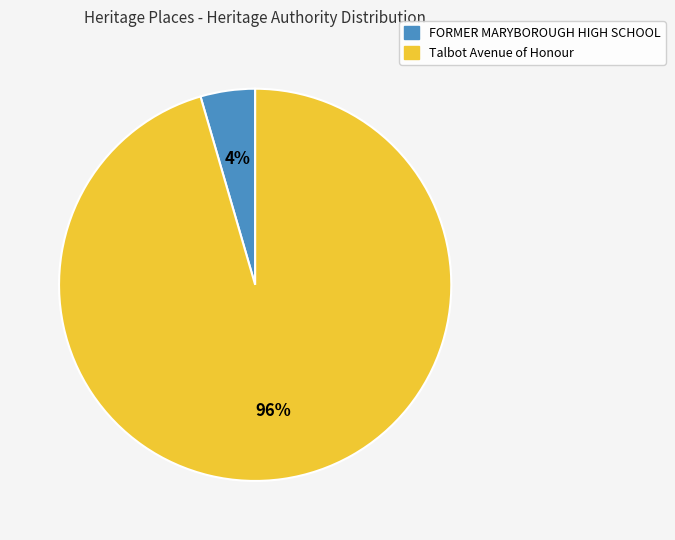

Which slice represents more than half of the pie?

Talbot Avenue of Honour